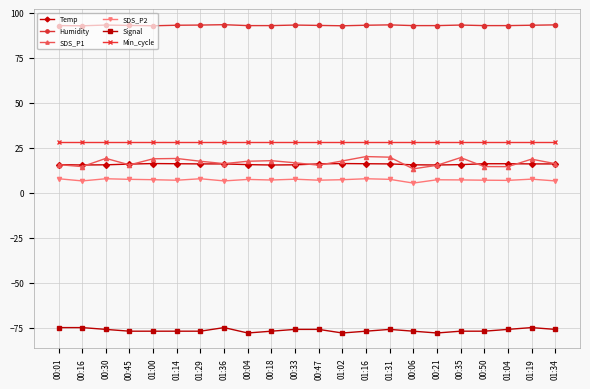

True or false: Temp has a value of 15.6 at 00:04.

True